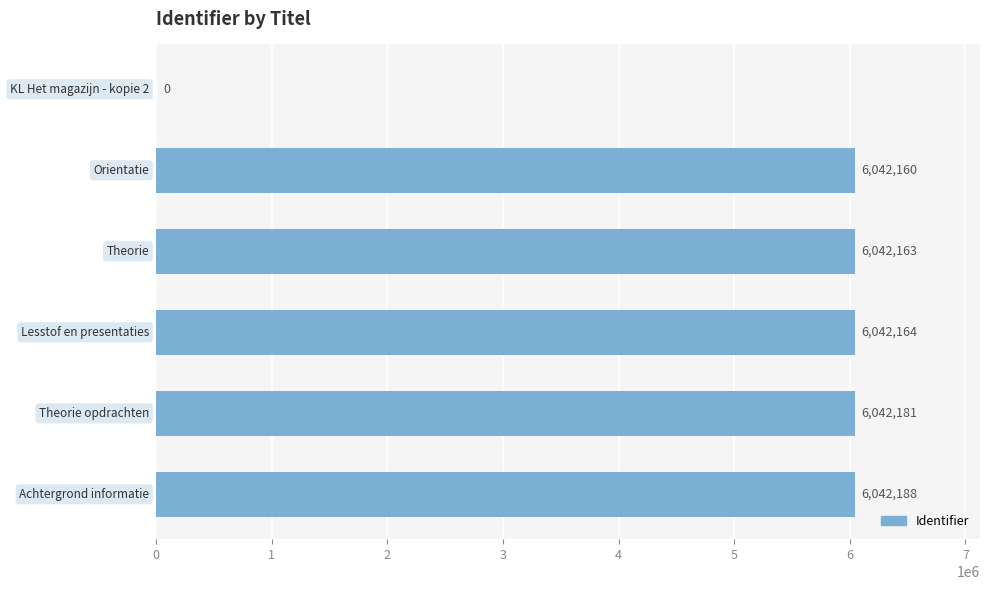

What is the sum of all values?

30210856